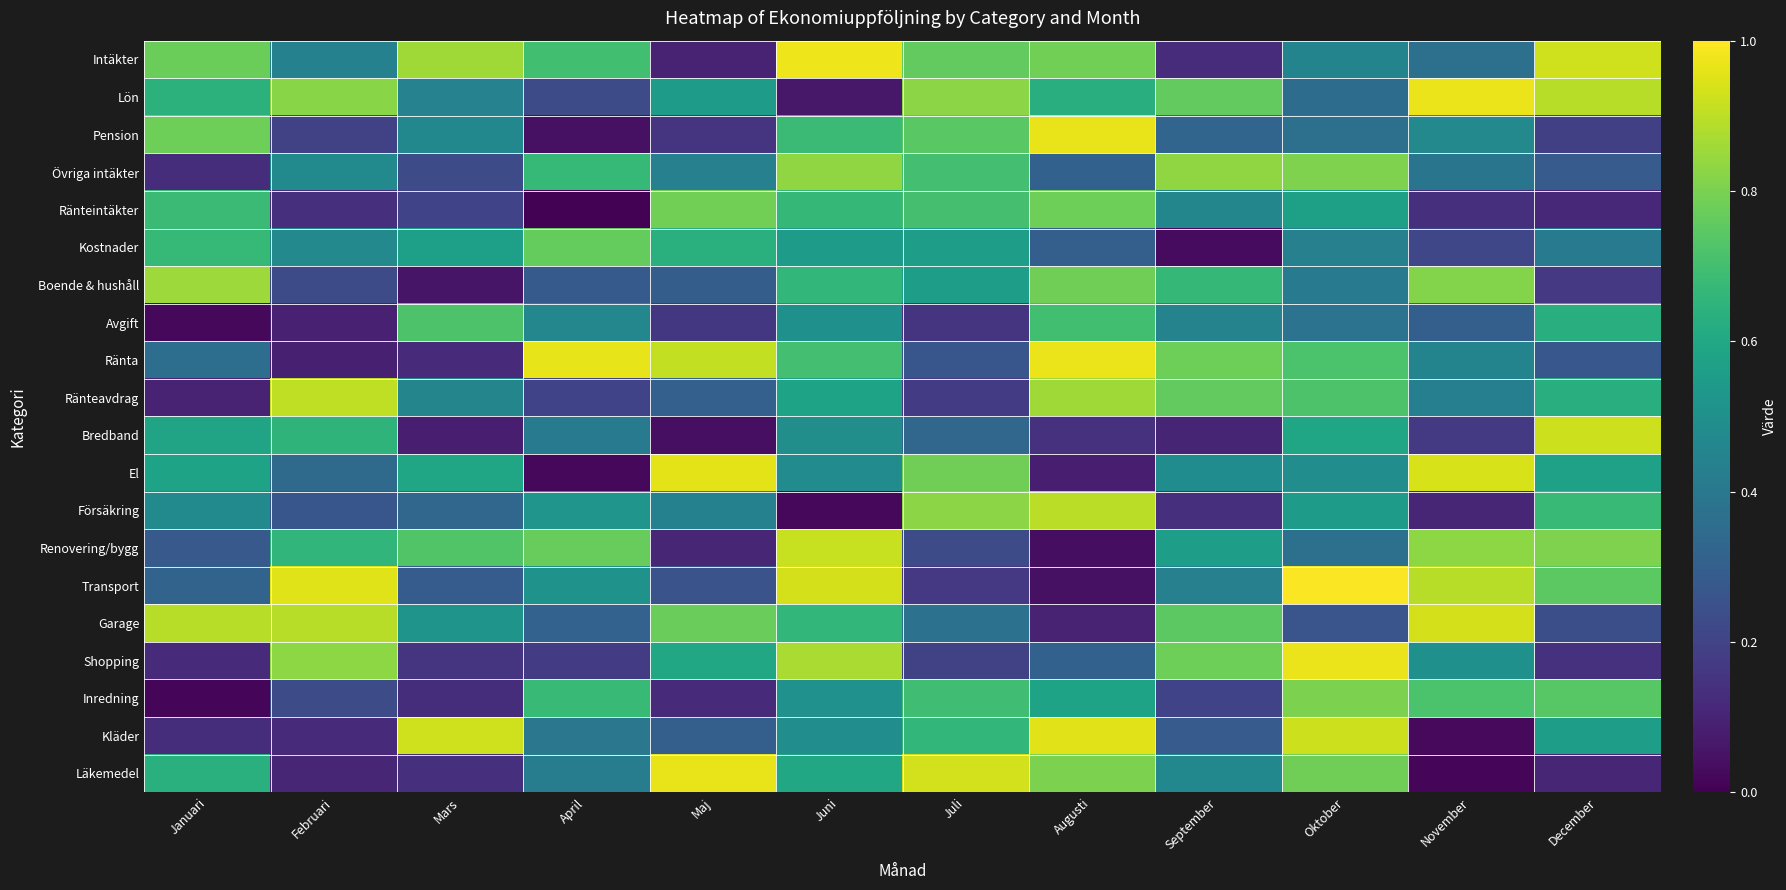

Count the number of data series in this chart.

20